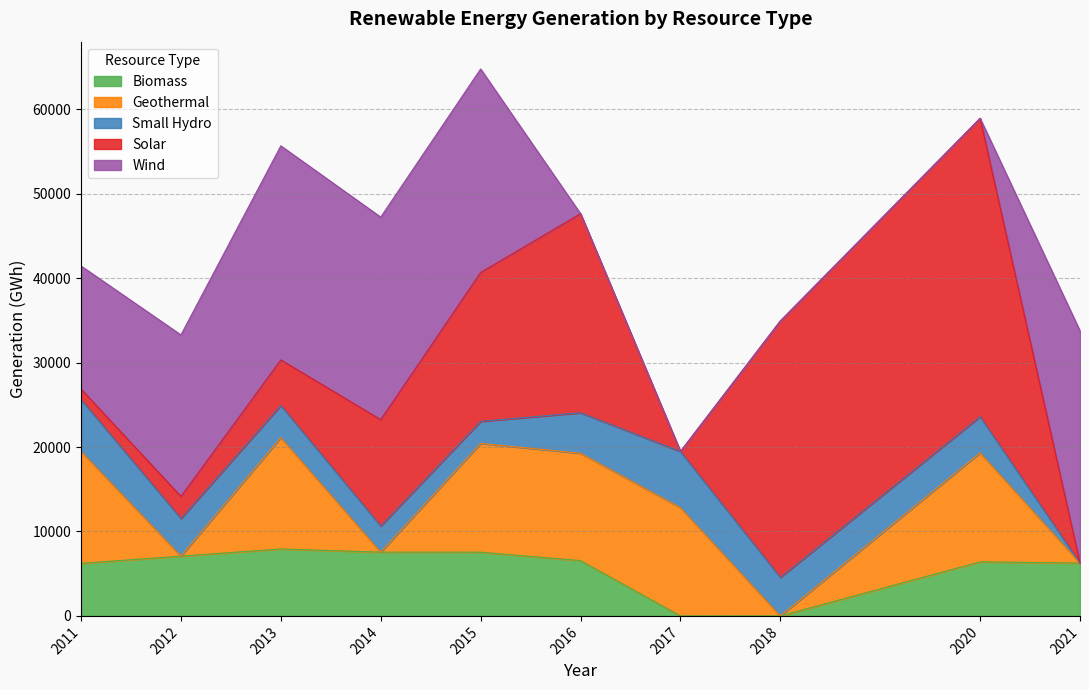

At 2015, list the series in order from smallest to largest.

Small Hydro, Biomass, Geothermal, Solar, Wind